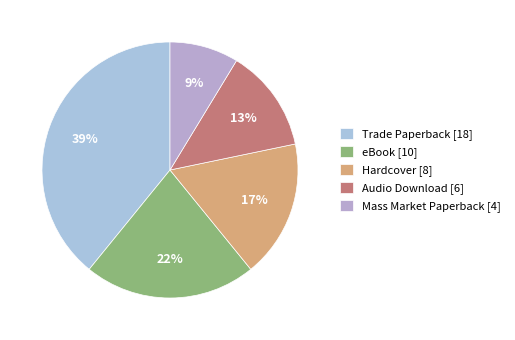

To the nearest percent, what is the difference between the largest and smallest slice percentages?

30%